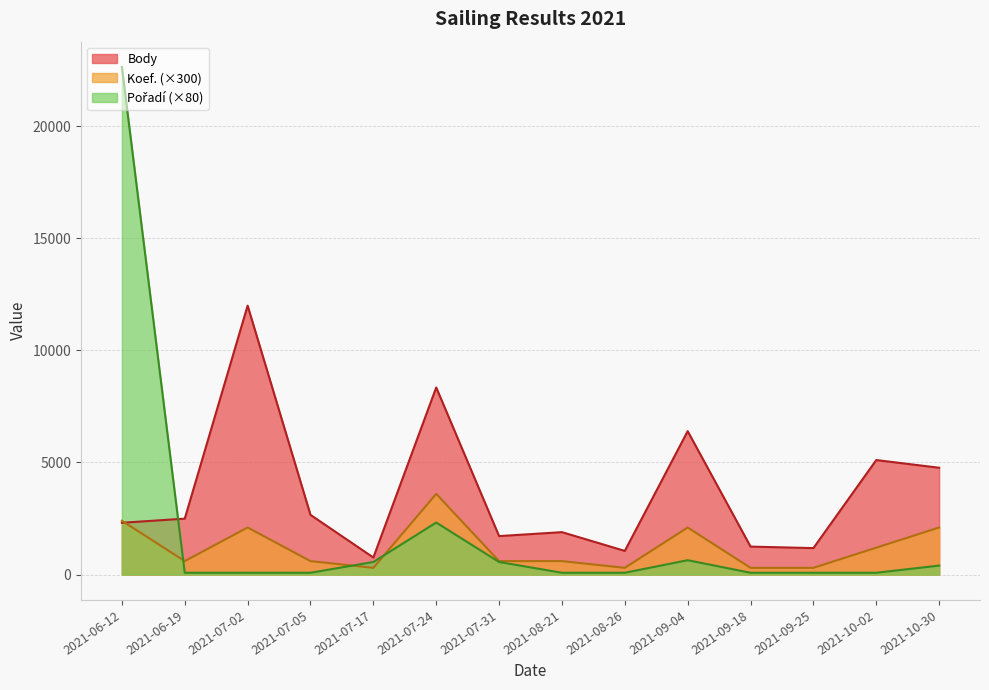

What is the minimum value shown in the chart?

80